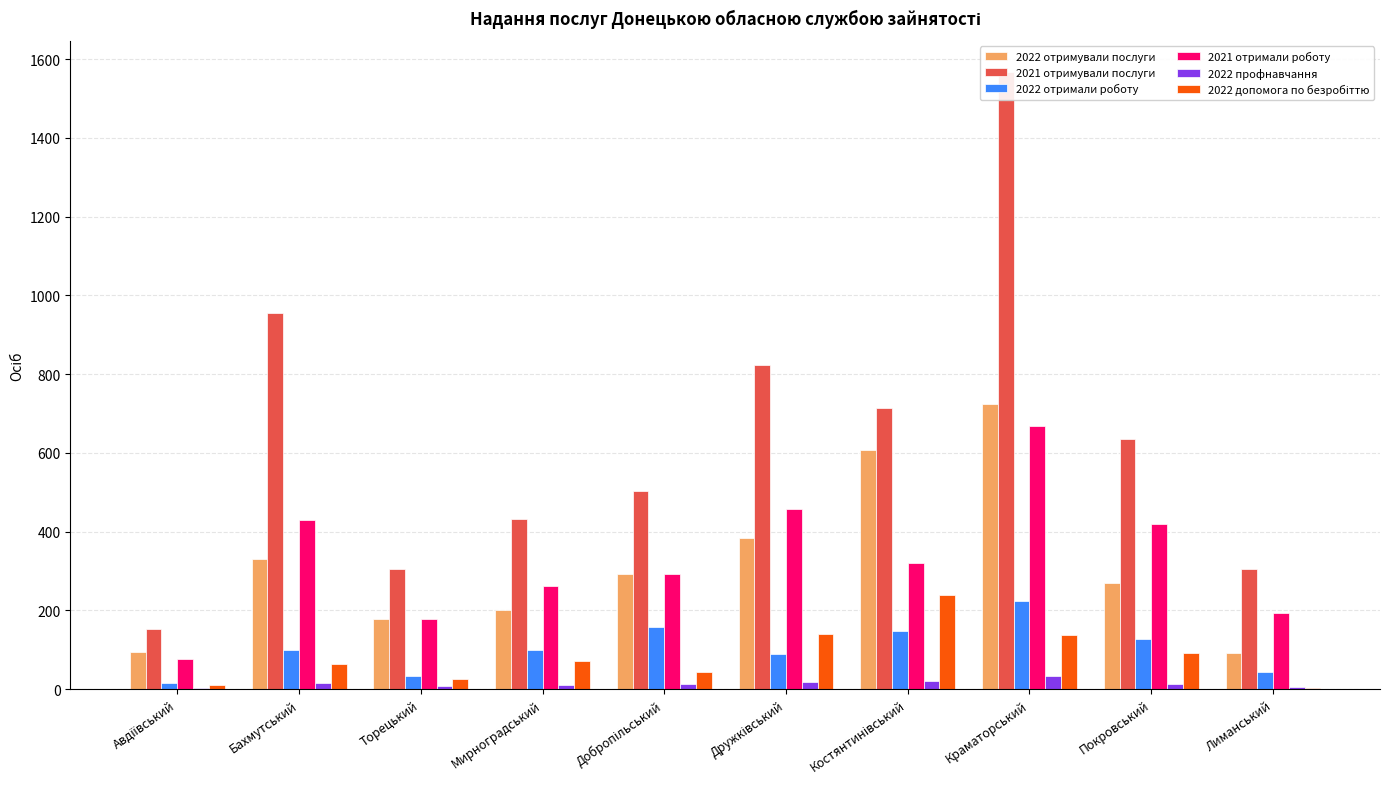

What are all the series names shown in the legend?

2022 отримували послуги, 2021 отримували послуги, 2022 отримали роботу, 2021 отримали роботу, 2022 профнавчання, 2022 допомога по безробіттю